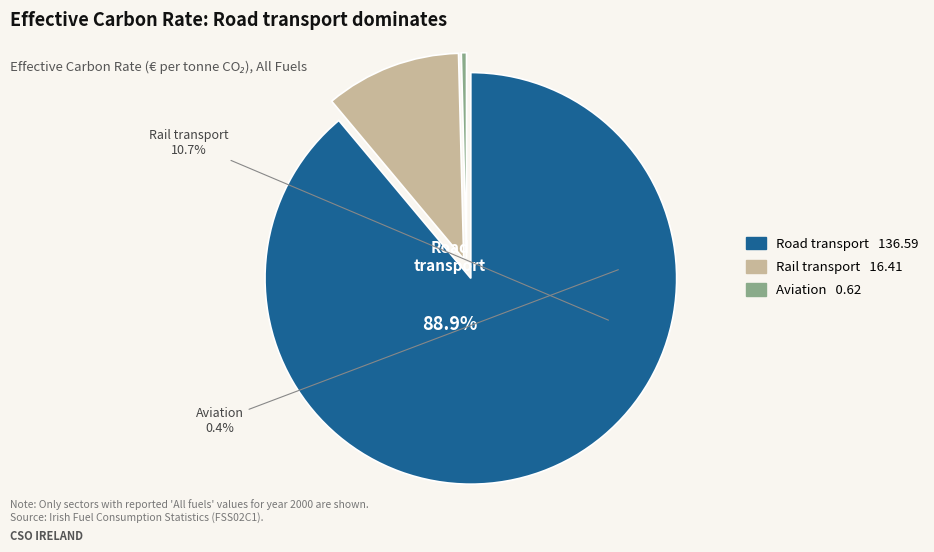

Is there any slice that represents more than half of the pie?

Yes